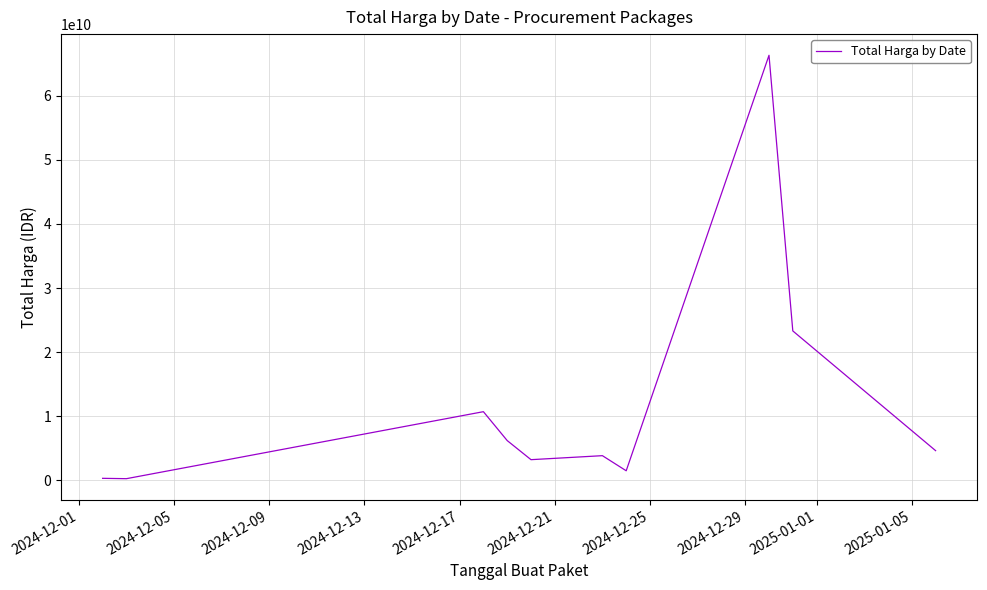

What is the maximum value shown in the chart?

66336128800